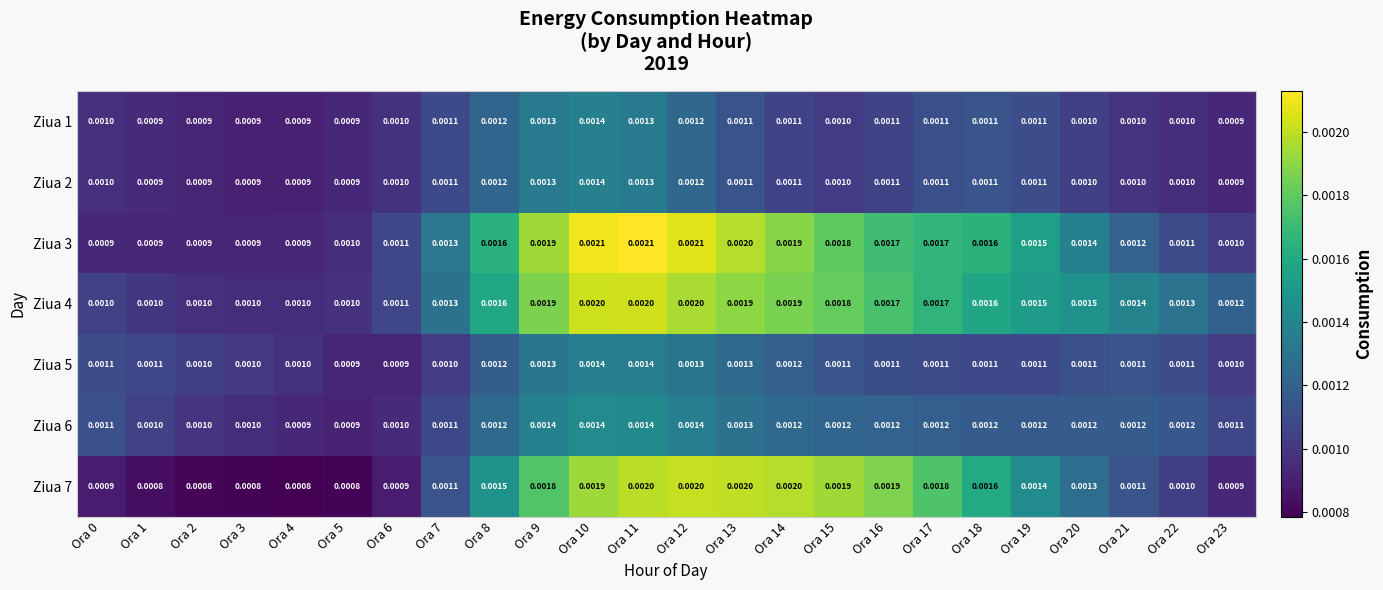

Is the value of Ziua 5 at Ora 6 greater than the value of Ziua 2 at Ora 7?

No